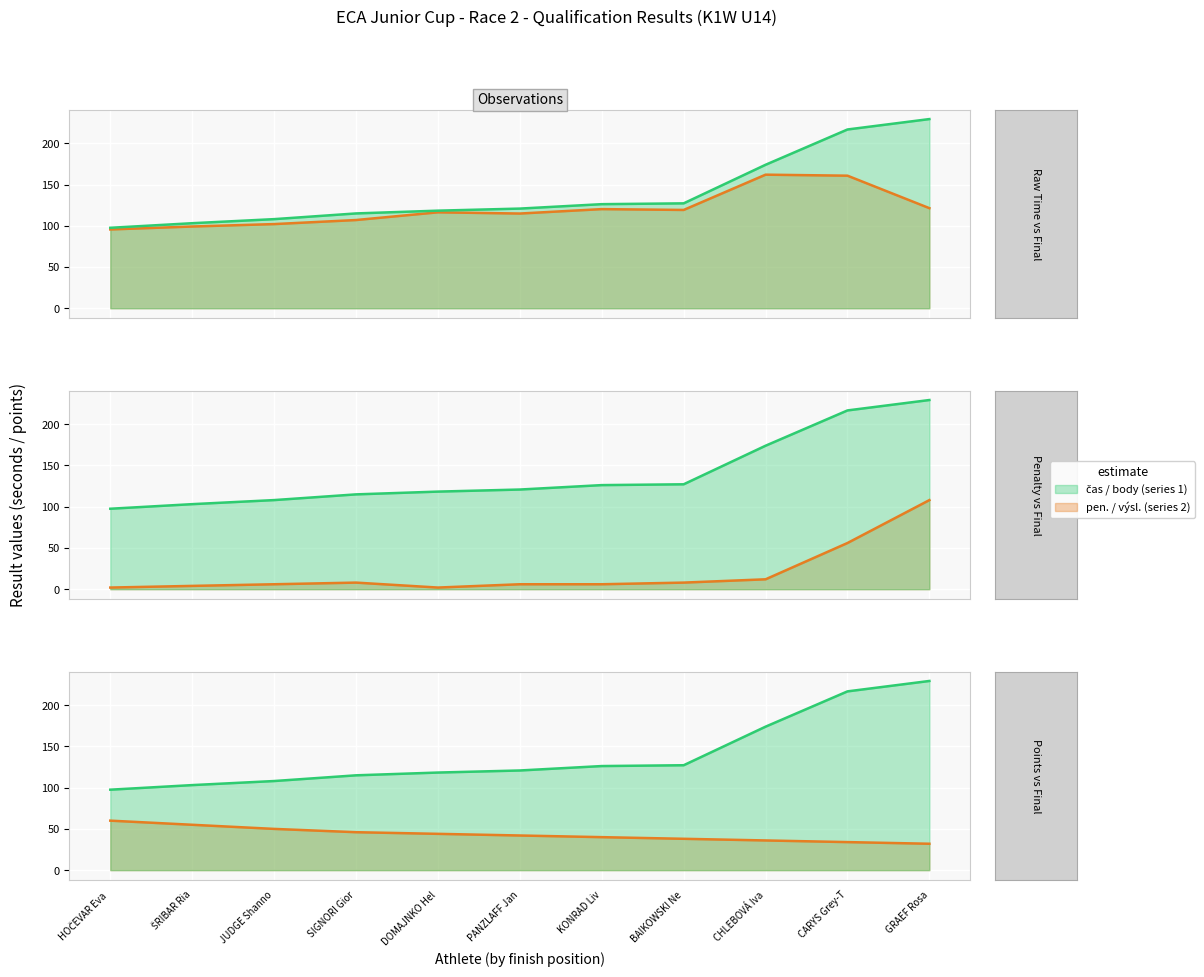

Between JUDGE Shanno and PANZLAFF Jan, which is larger?

PANZLAFF Jan